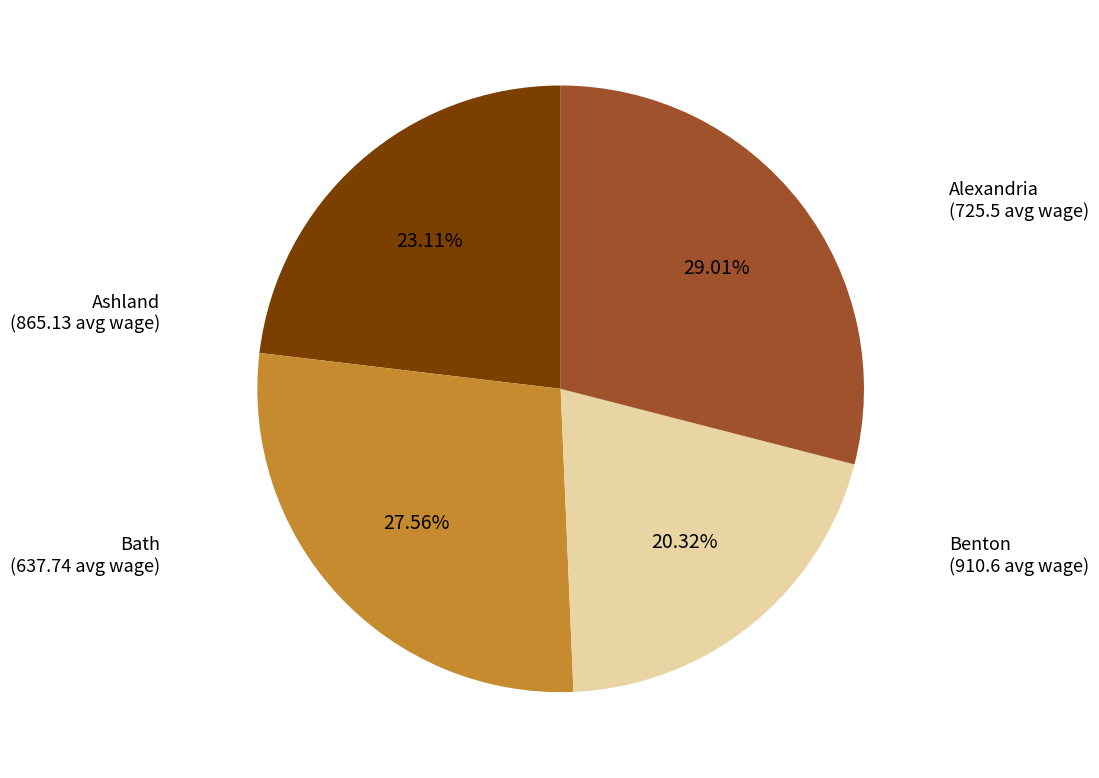

Does any single category account for the majority?

No